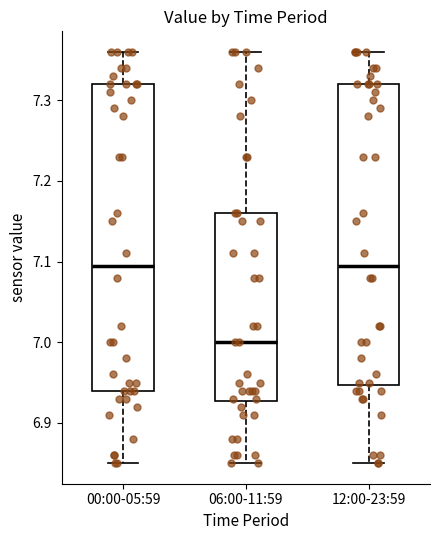

Where does the upper whisker of the box for 00:00-05:59 end on the y-axis? The values are not printed on the chart, so give them approximately, as read against the axis.

7.36